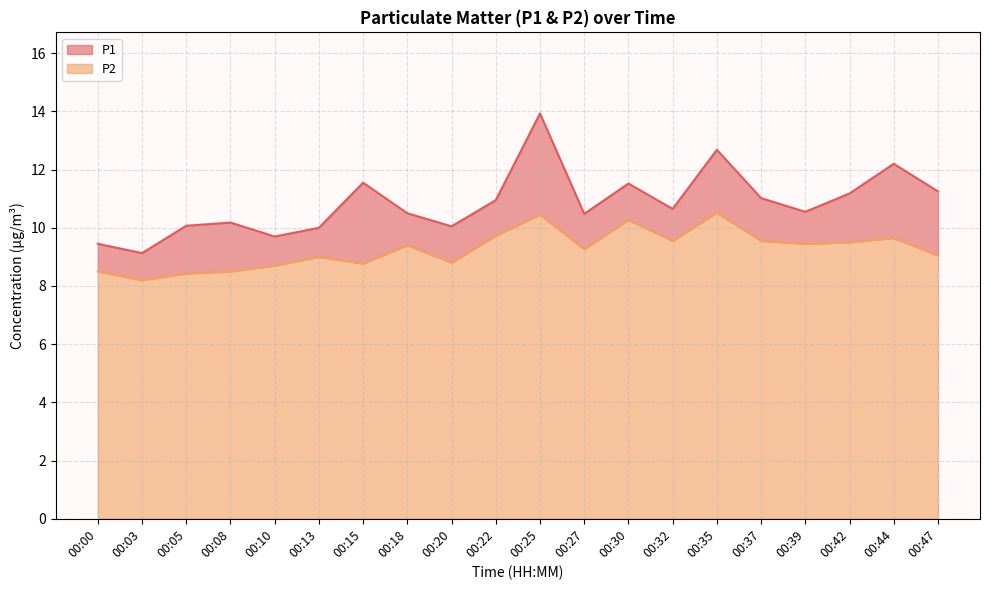

What is the difference between the maximum and minimum values in the P1 series?

4.8